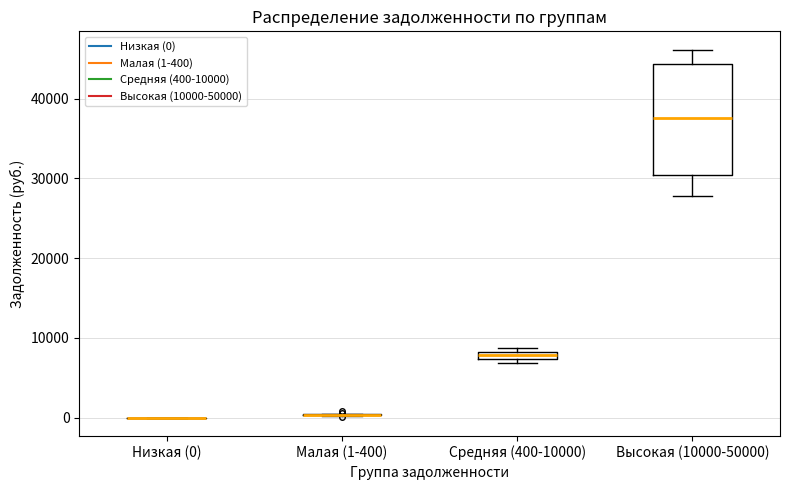

Where is the lower edge of the box for Средняя (400-10000) on the y-axis? The values are not printed on the chart, so give them approximately, as read against the axis.

7000